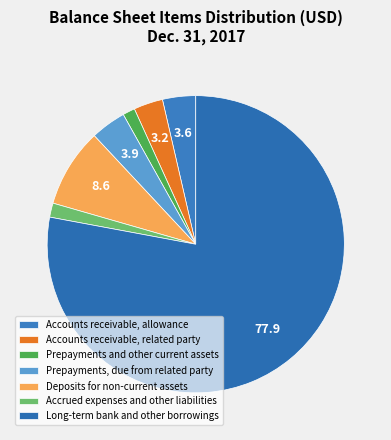

Which category accounts for the majority?

Long-term bank and other borrowings